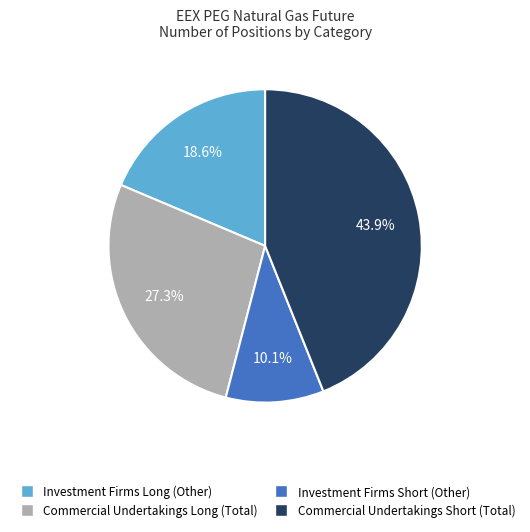

How many slices are in this pie chart?

4